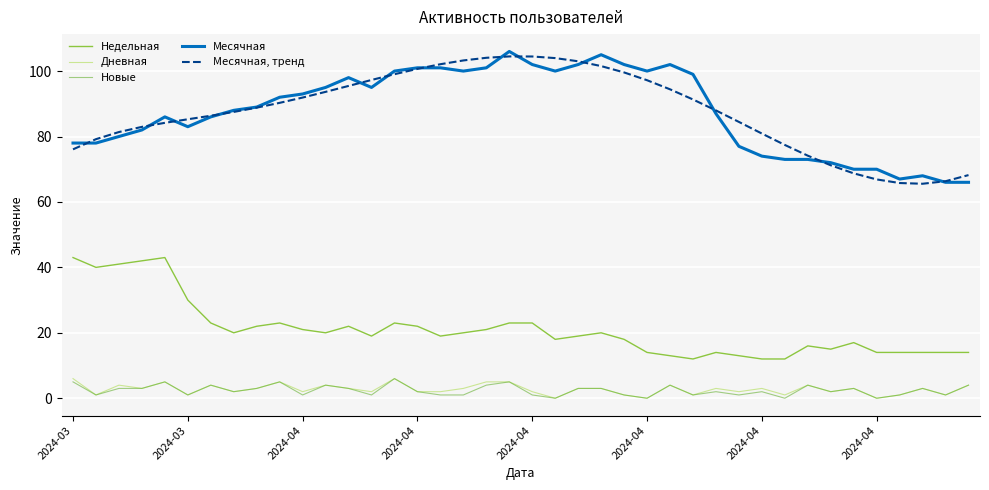

Does the chart have visible grid lines?

Yes